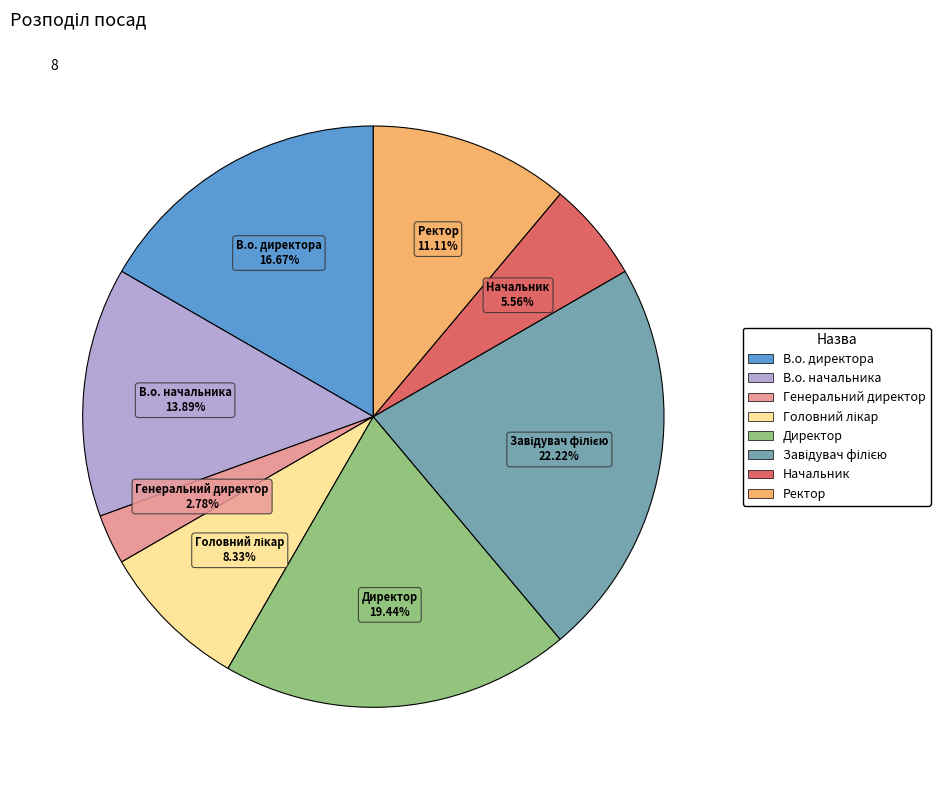

Between В.о. директора and Директор, which is larger?

Директор